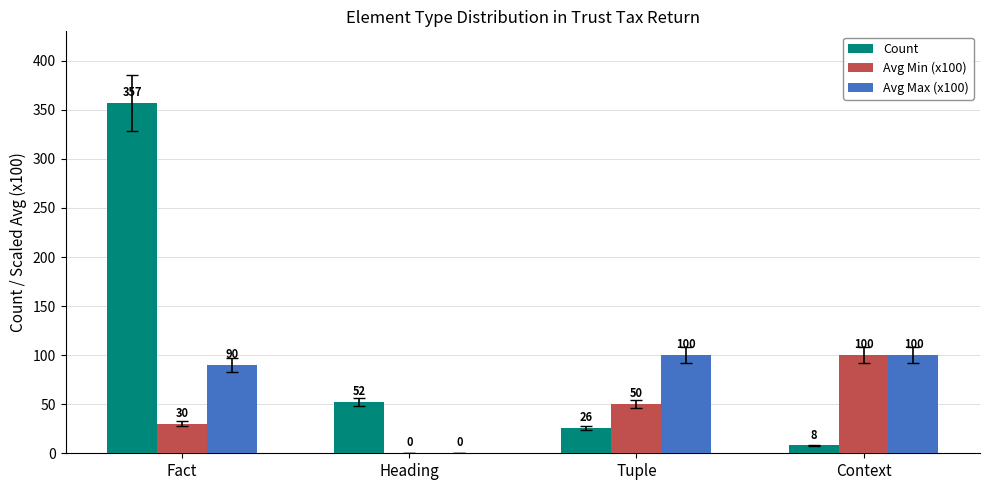

Between Fact and Heading, which series saw the biggest shift?

Count